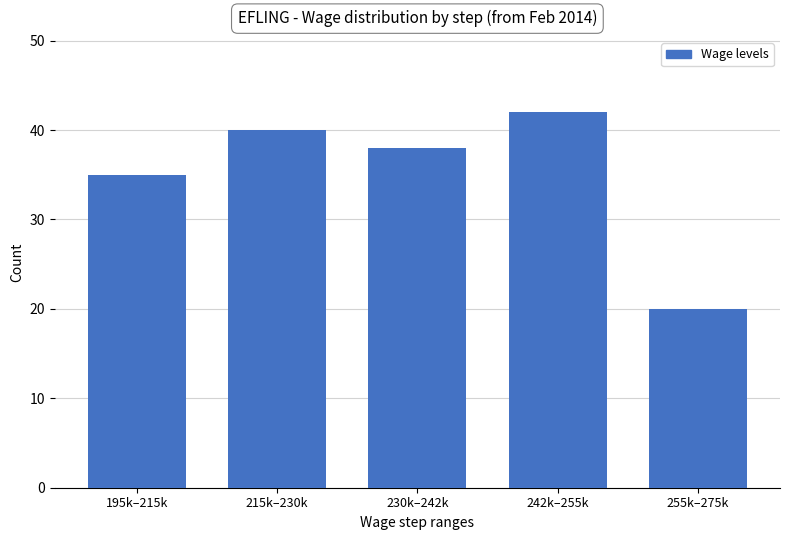

Reading left to right, list all the values displayed in this chart.

35	40	38	42	20